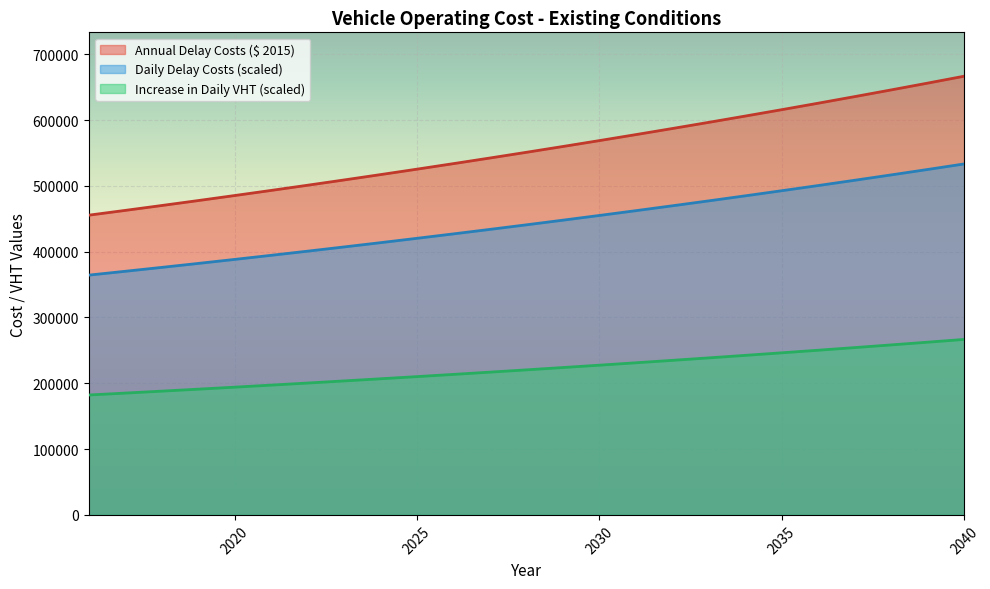

Is it true that Daily Delay Costs ($ 2015) equals 897508.0 at 2033?

False